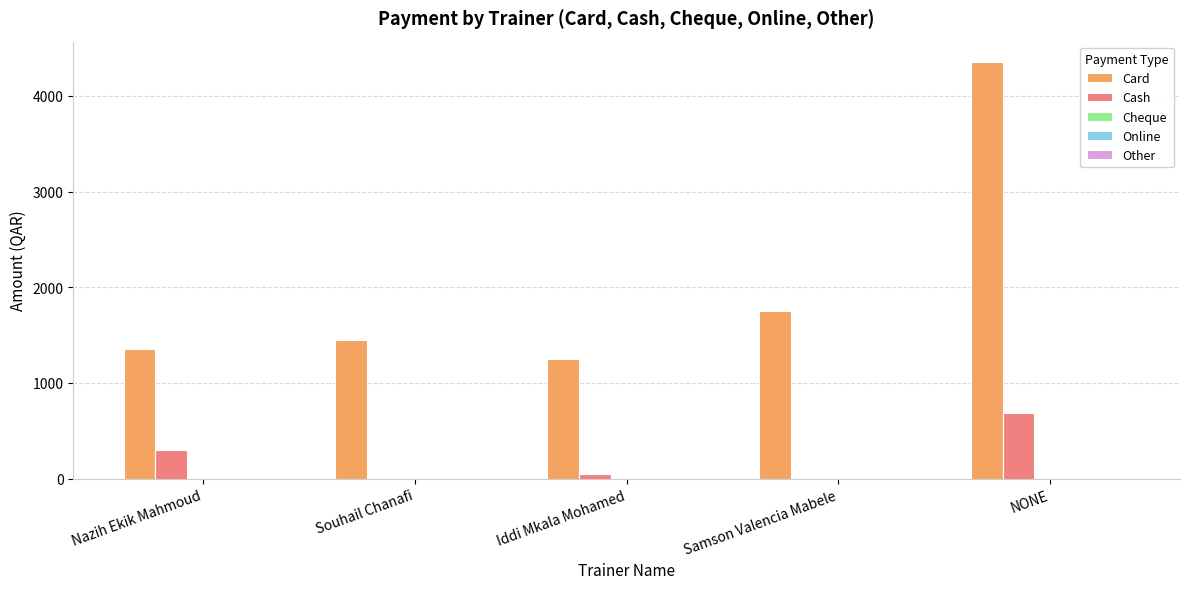

What is the sum of the Cash values at NONE and Souhail Chanafi?

681